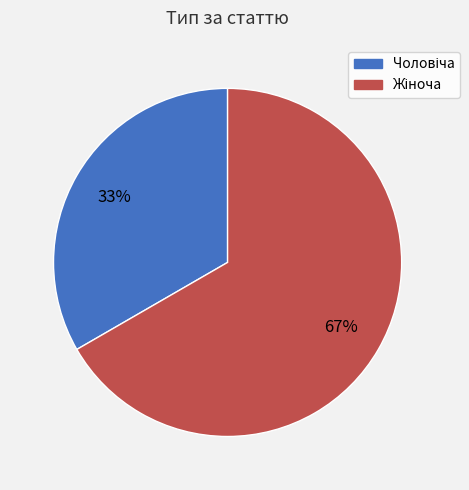

Is there a majority slice in this chart?

Yes